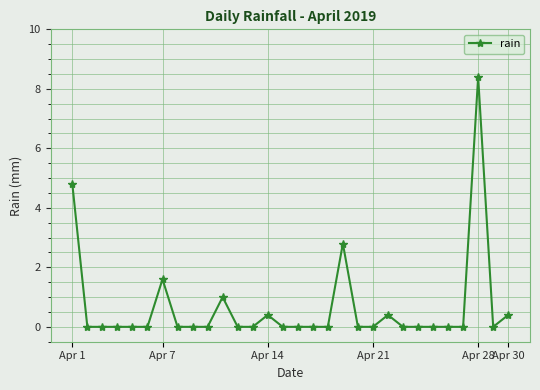

Does the chart have visible grid lines?

Yes